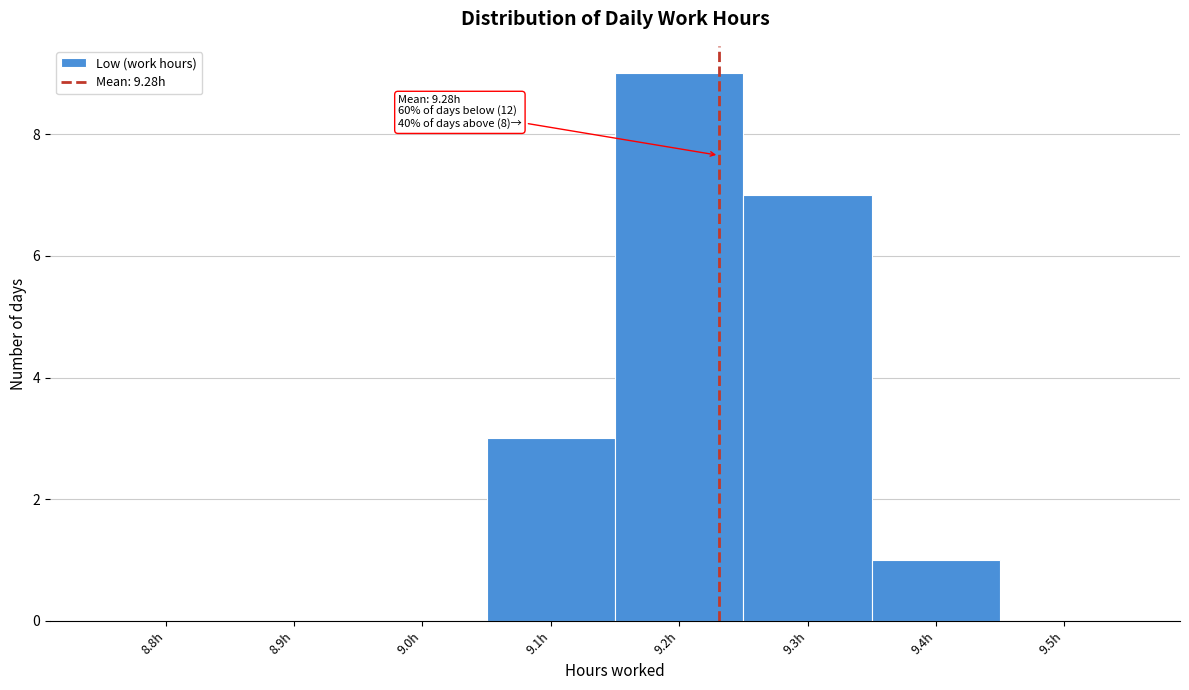

Reading right to left, what are all the values shown in this chart?

9.5h=0	9.4h=1	9.3h=7	9.2h=9	9.1h=3	9.0h=0	8.9h=0	8.8h=0